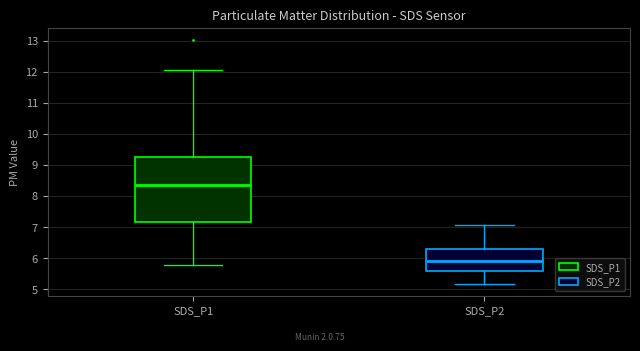

Reading left to right, transcribe this box plot: for each box, give where its median line is, the range the box spans, and where its two whiskers end, as read against the y-axis. The values are not printed on the chart, so give them approximately, as read against the axis.

SDS_P1: median 8.4, box 7.2 to 9.3, whiskers 5.8 to 12.1
SDS_P2: median 5.9, box 5.6 to 6.3, whiskers 5.2 to 7.1